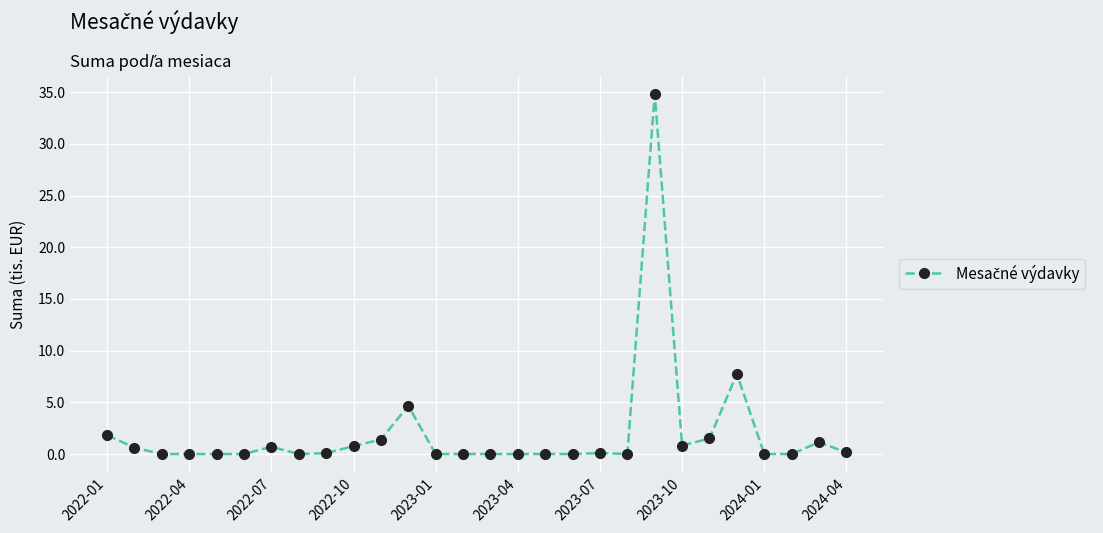

True or false: the data has more than 2 interior local peaks.

True